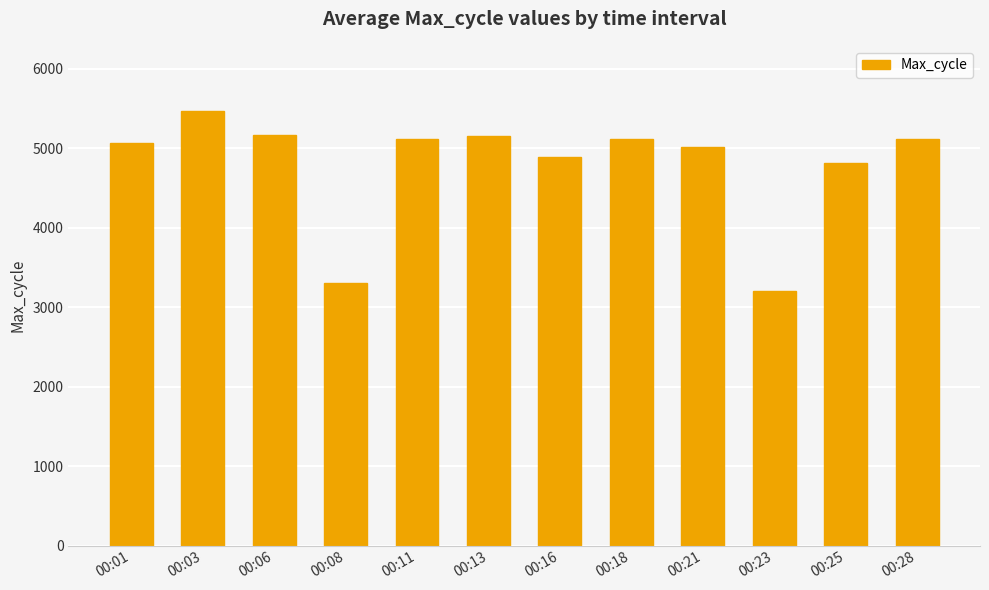

Count the number of categories in the chart.

12